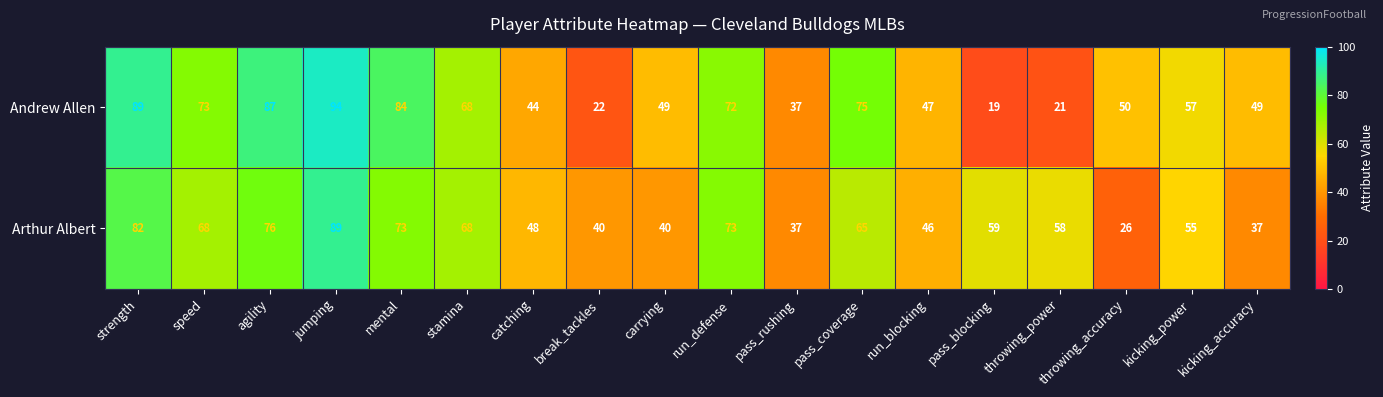

Rank the series by their maximum value, from lowest to highest.

Arthur Albert, Andrew Allen